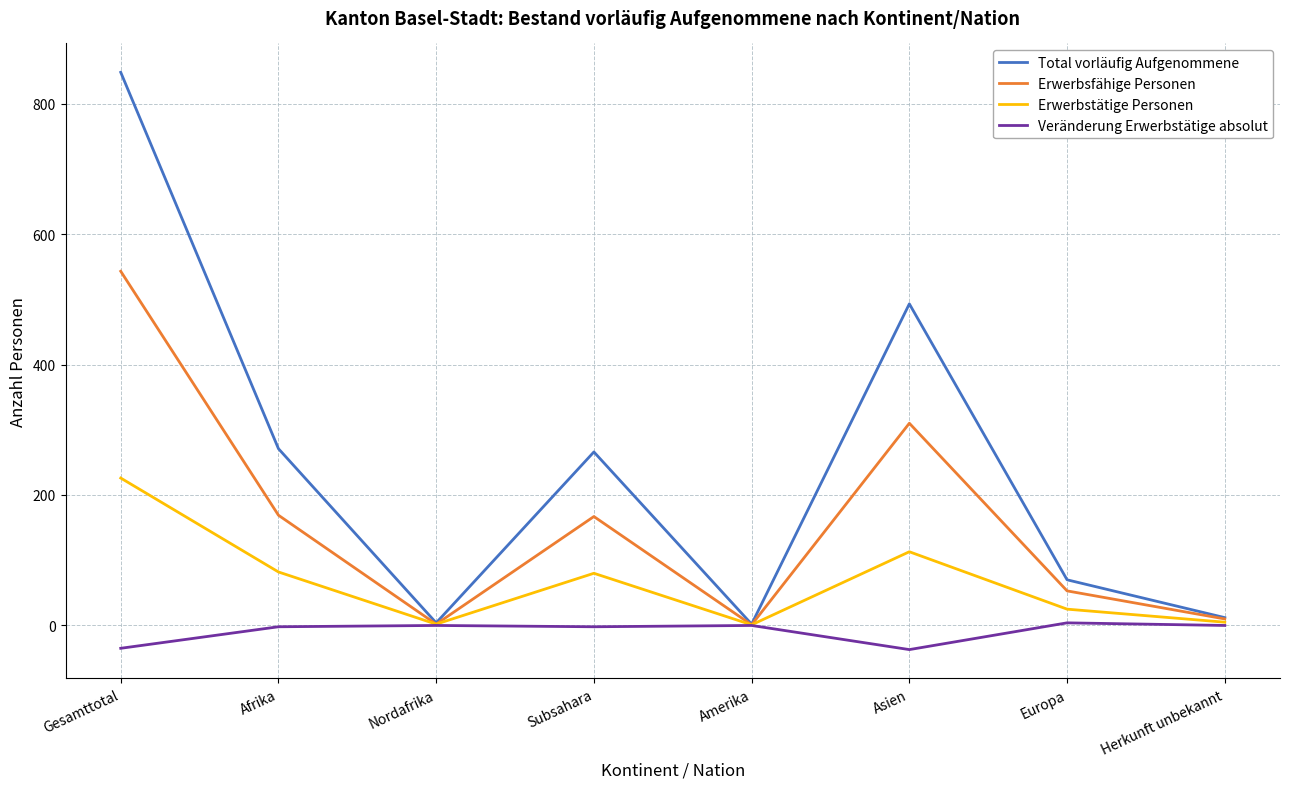

At which category does Total vorläufig Aufgenommene reach its first local peak?

Subsahara